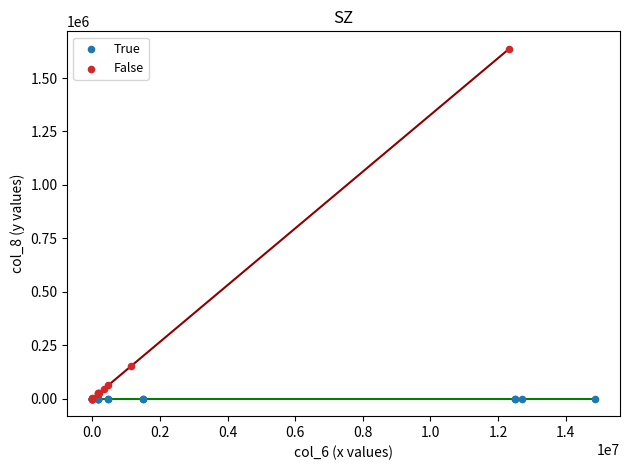

Which series contains the highest Y value?

False